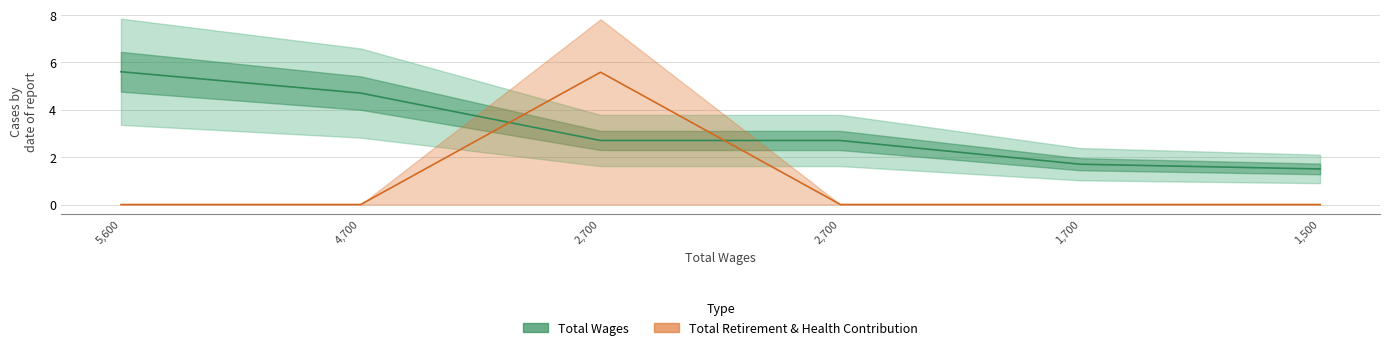

Which series has the largest total across all categories?

Total Wages